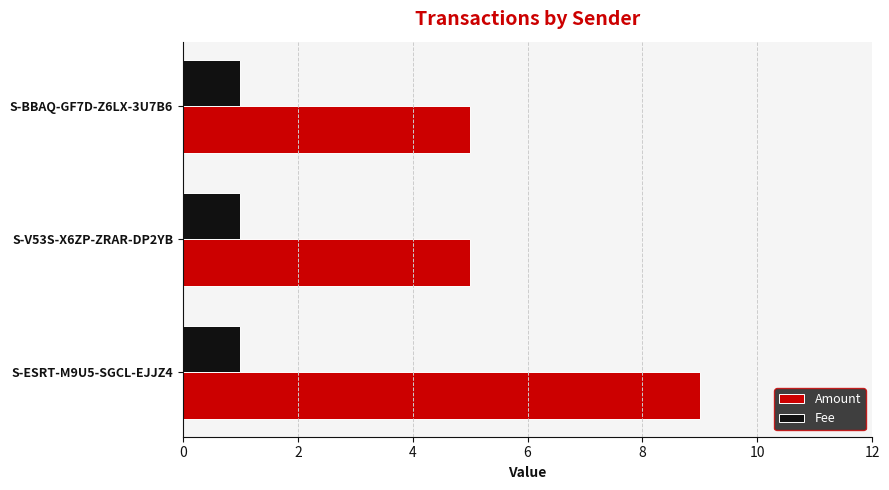

At how many categories does at least one series exceed 2?

3